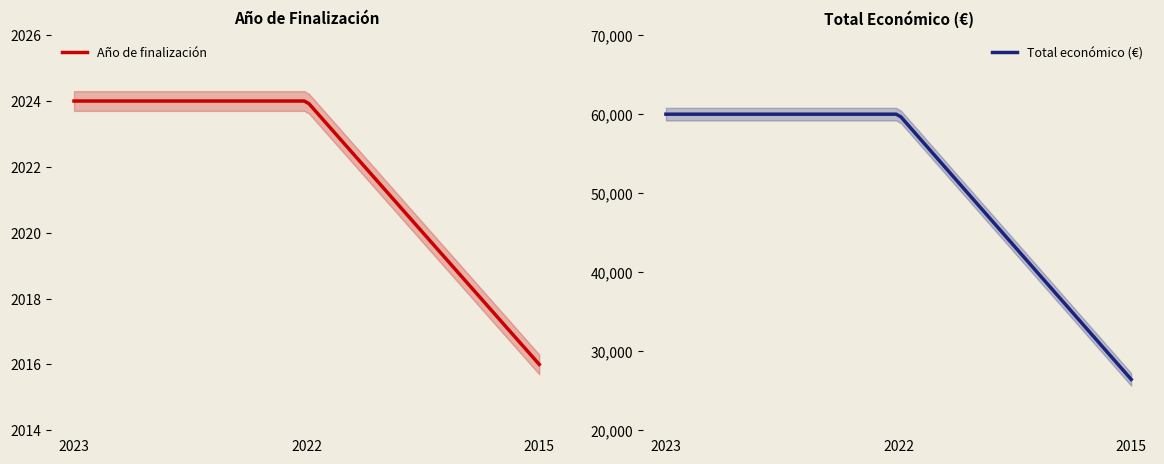

What is the maximum value for Total económico?

60000